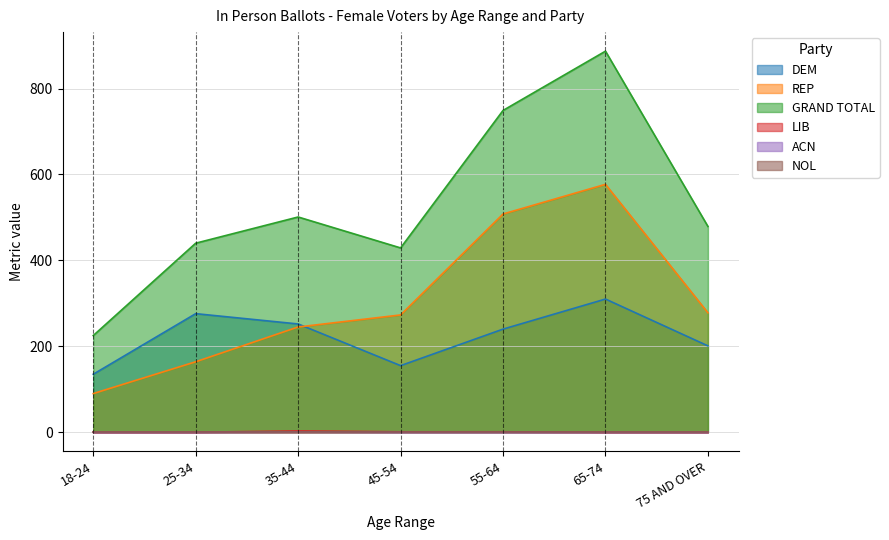

What is the difference between the second highest and second lowest values in the LIB series?

1